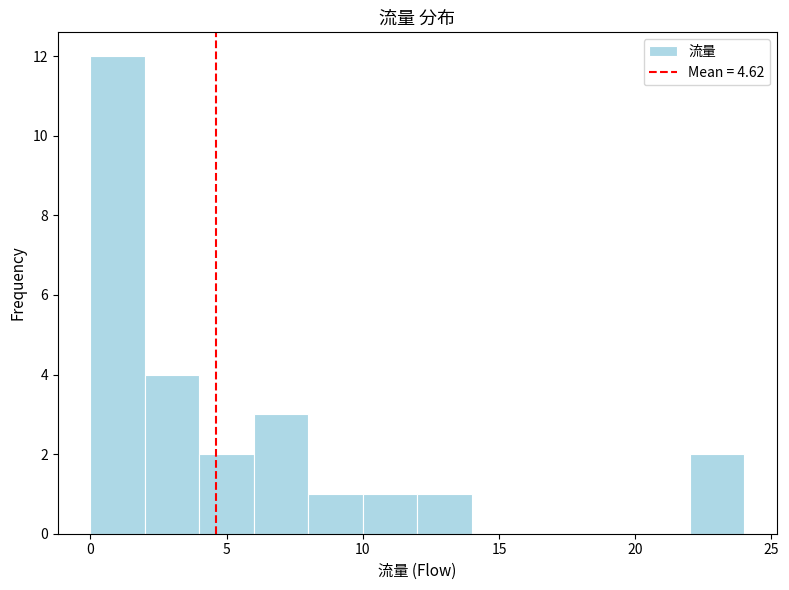

How tall is the bar that spans 2 to 4 on the x-axis? The values are not printed on the chart, so give them approximately, as read against the axis.

4